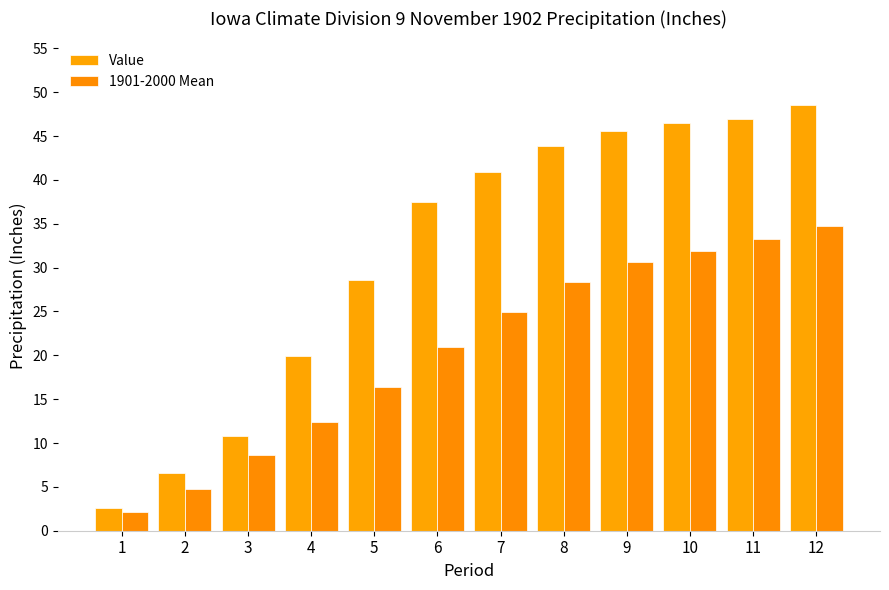

List the series in order of their overall mean, highest first.

Value, 1901-2000 Mean